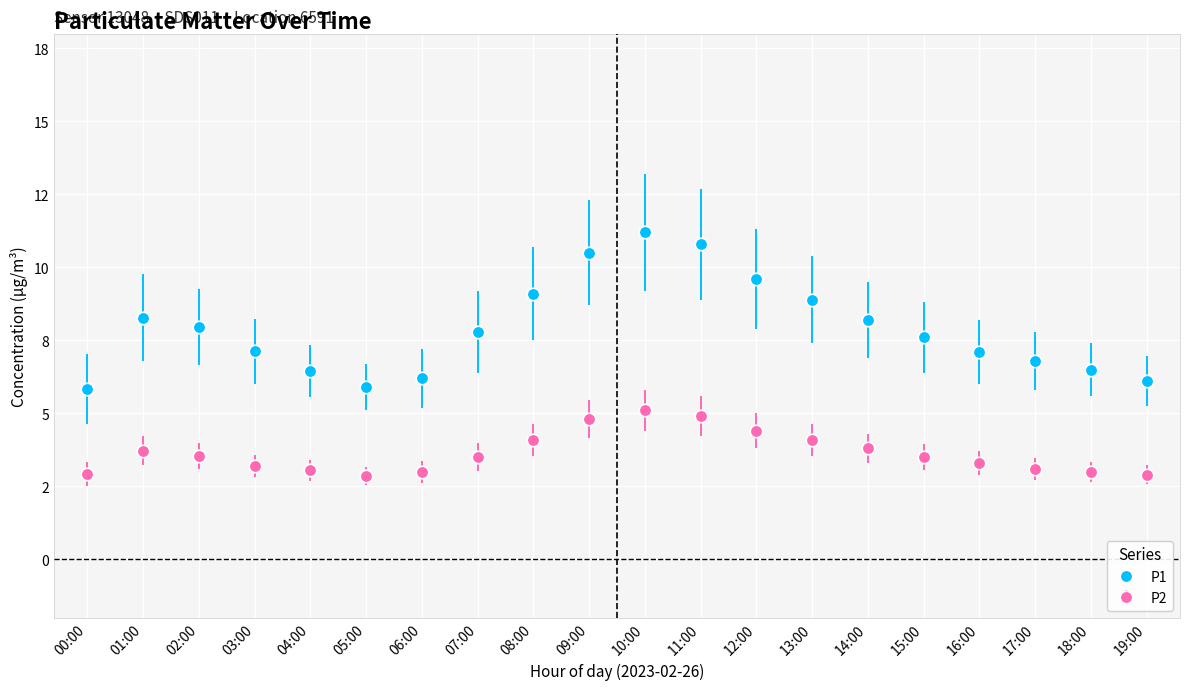

What is the label of the 11th point from the left?

10:00